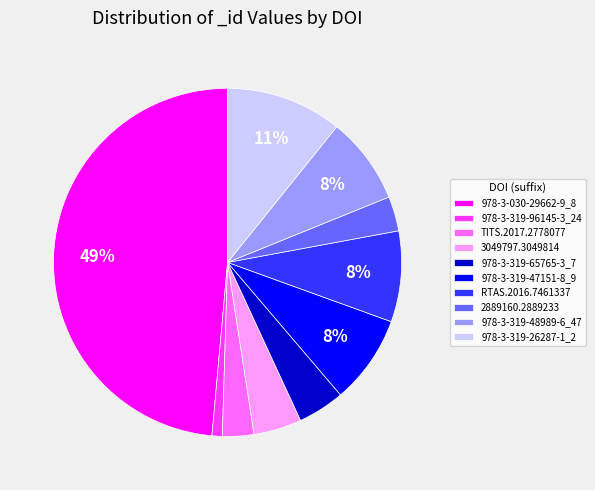

How many segments does this pie chart have?

10